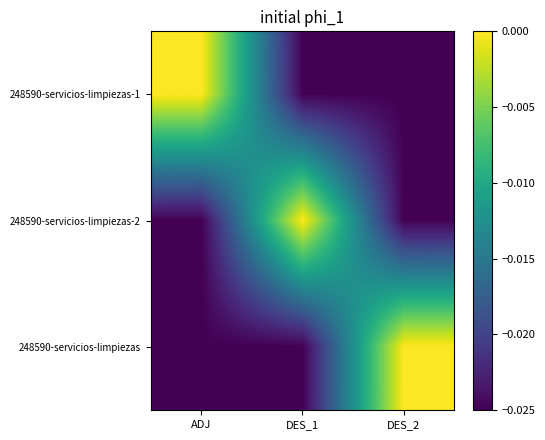

How many distinct data groups are displayed?

3